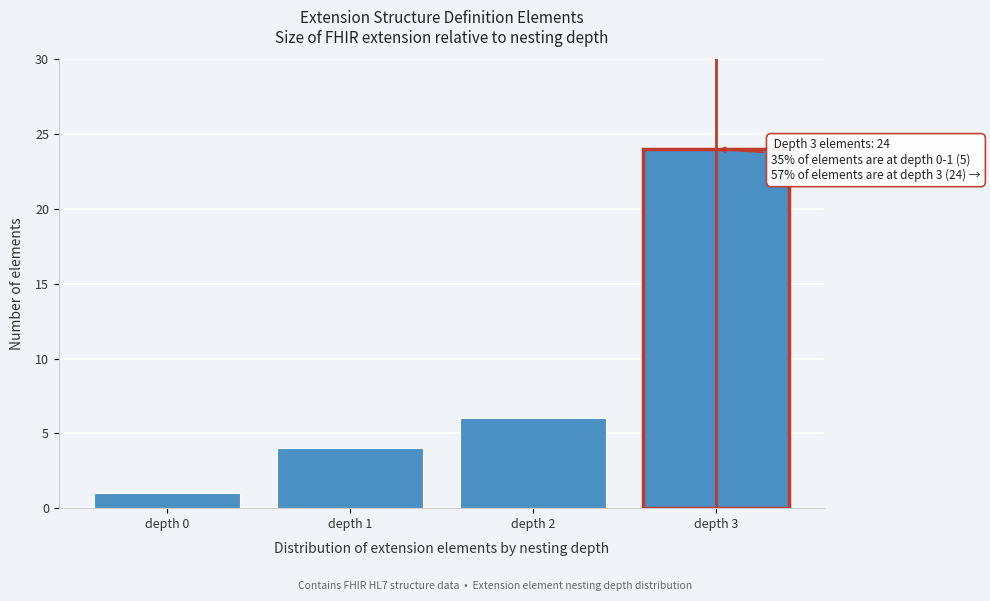

Reading left to right, what are all the values shown in this chart?

1	4	6	24